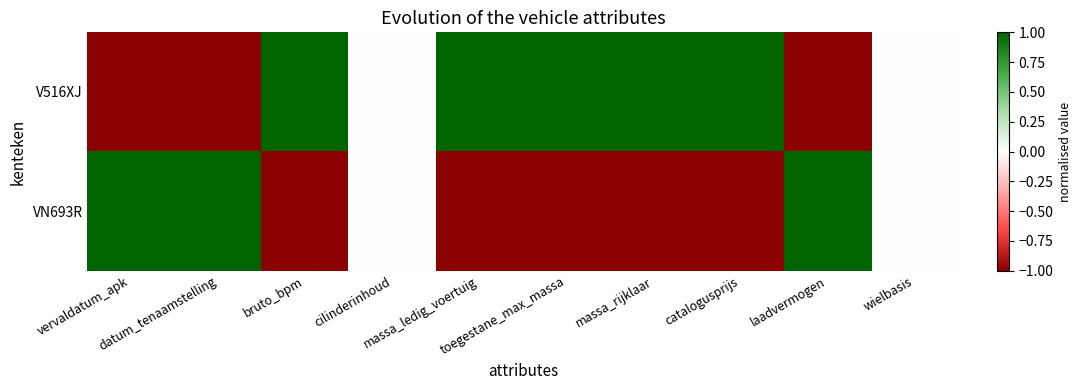

Between datum_tenaamstelling and toegestane_max_massa, which series saw the biggest shift?

V516XJ